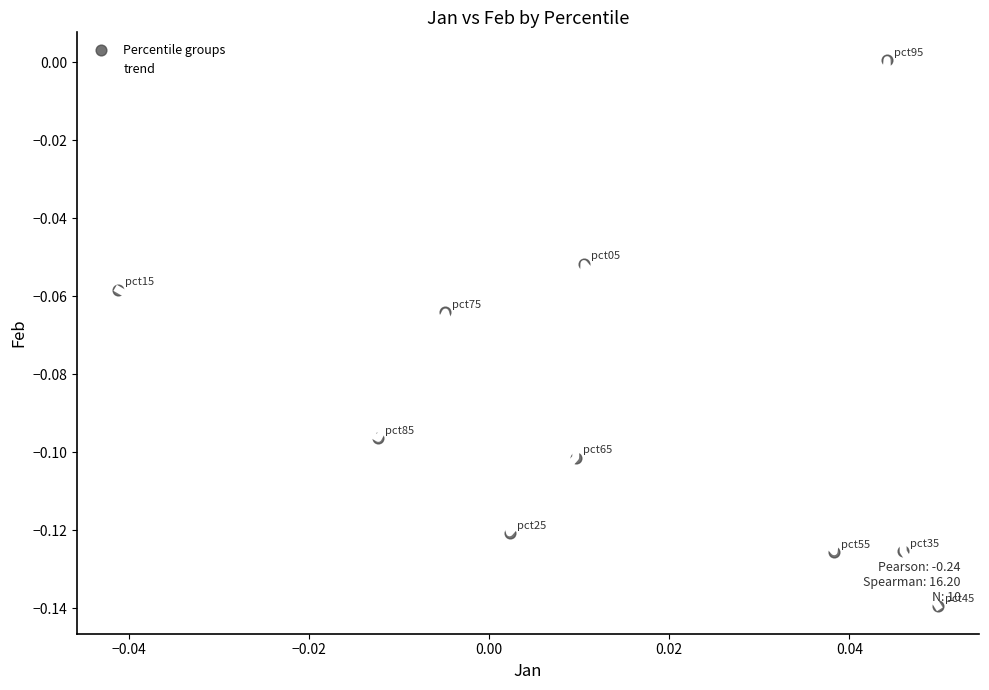

How many lines are shown in the chart?

1